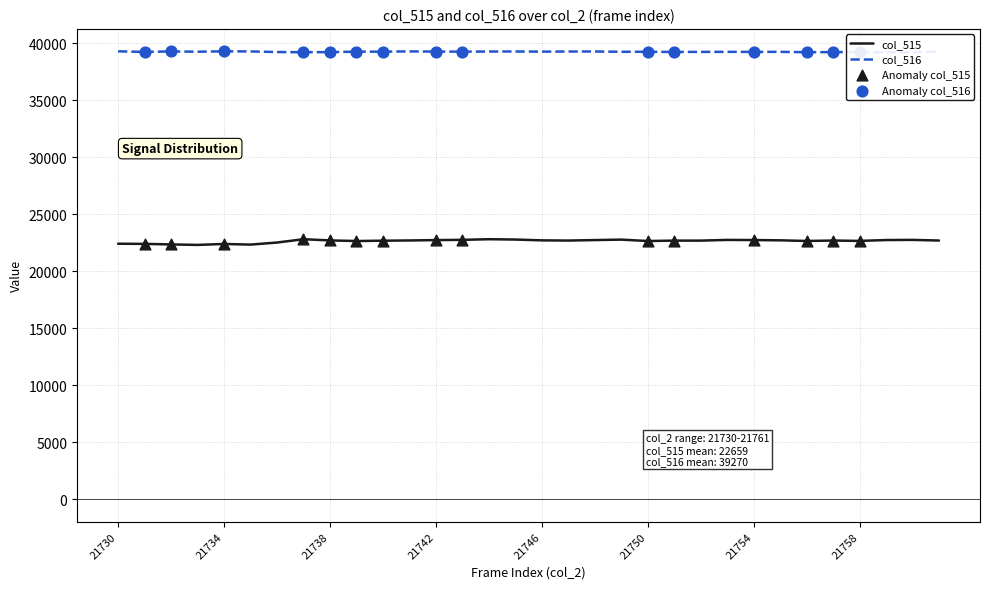

What is the total value across all series at 21750?

61936